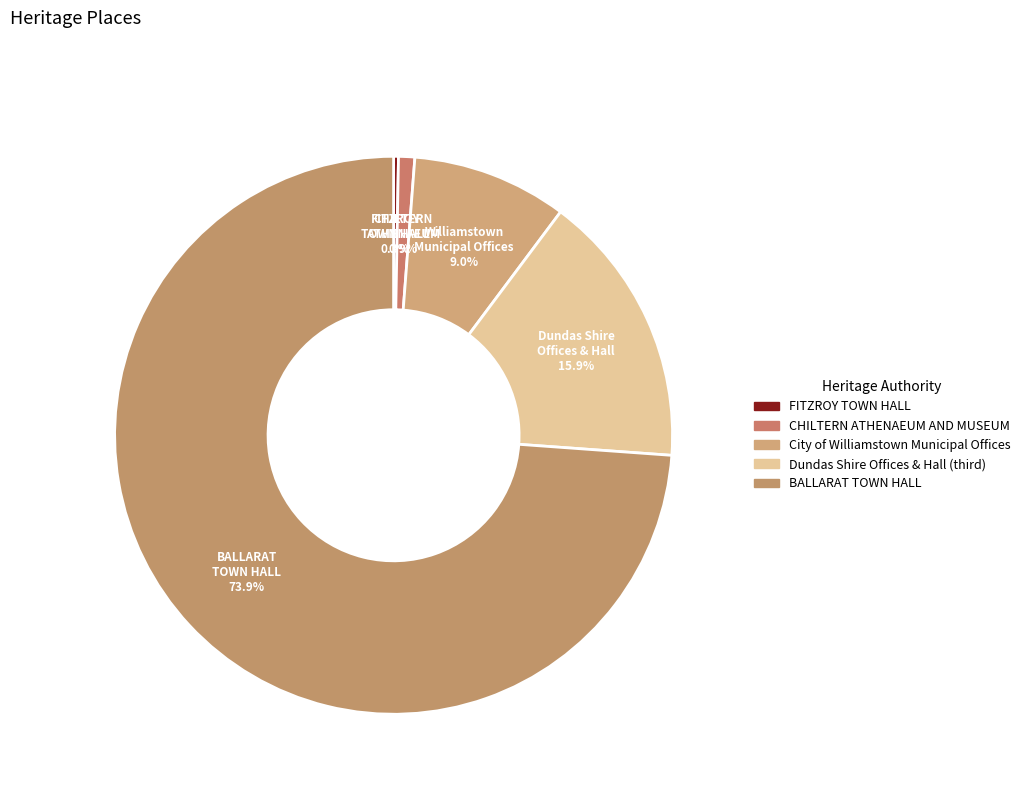

Which slice is the largest?

BALLARAT TOWN HALL